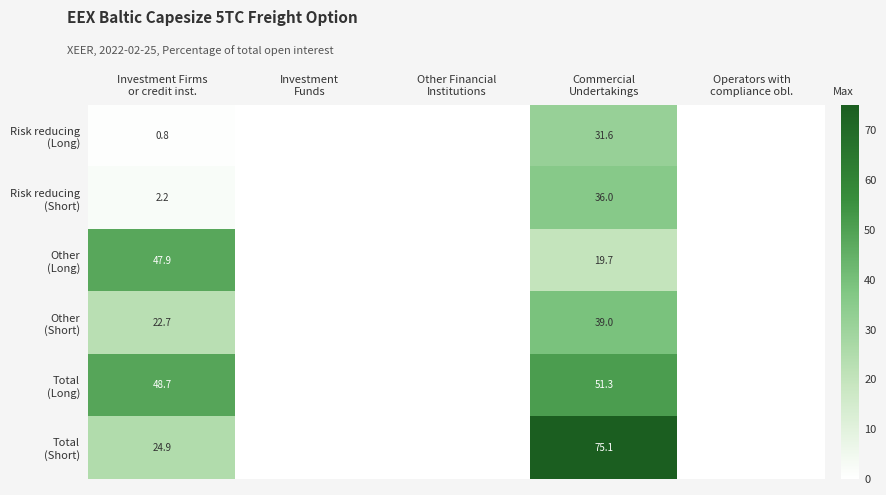

How many positive values does the Risk reducing (Long) series have?

2